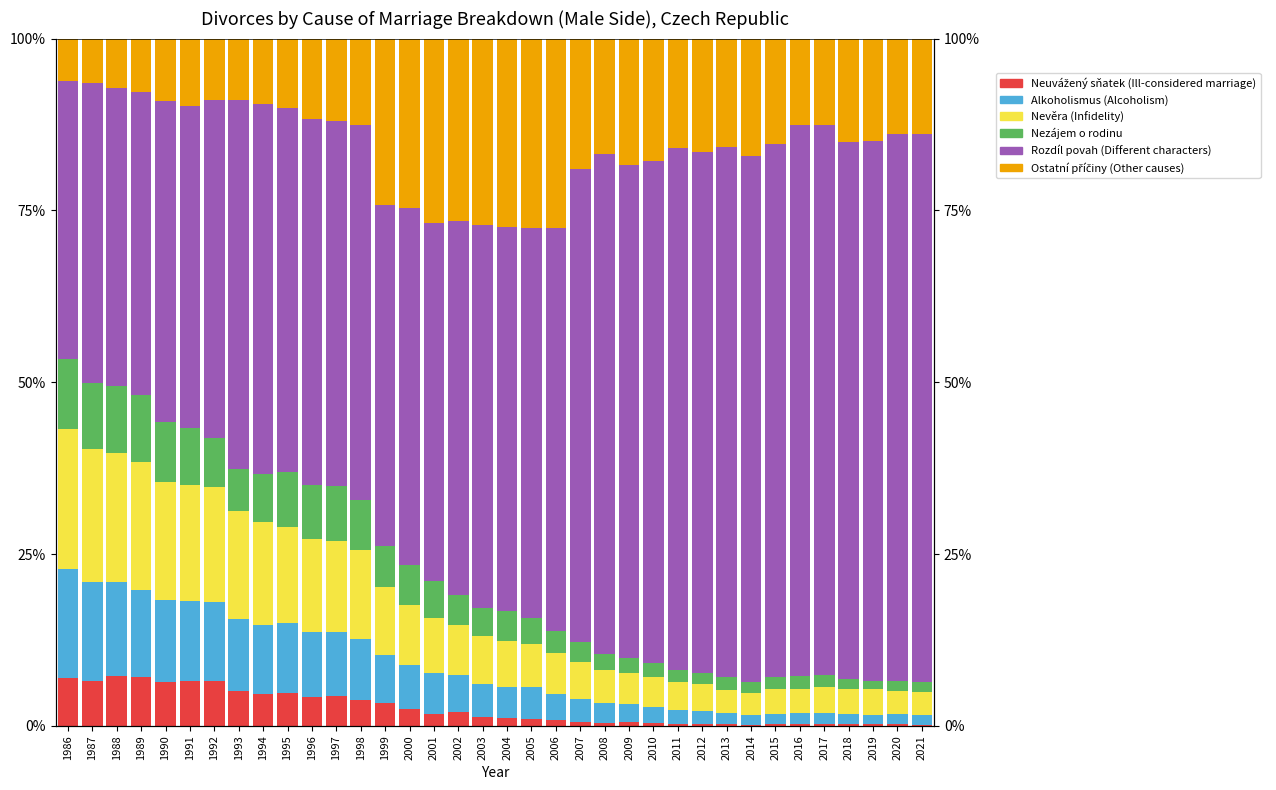

What is the difference between the maximum and second lowest values in the Ostatní příčiny (Other causes) series?

21.0